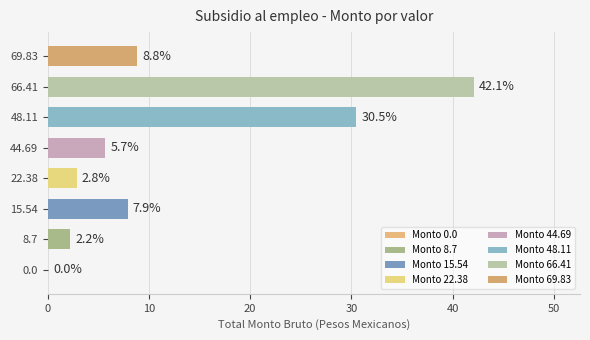

Are the bars horizontal?

Yes